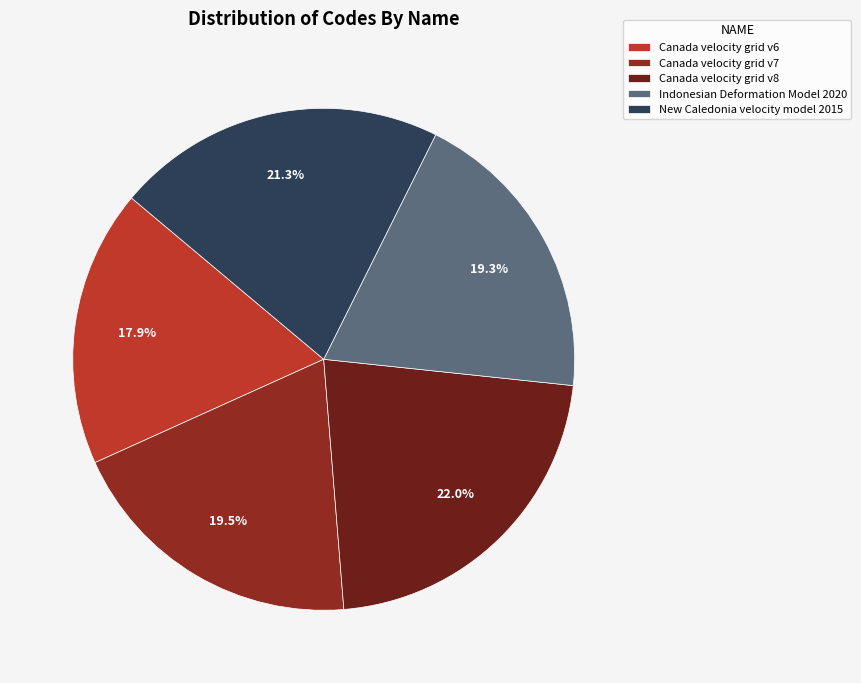

To the nearest percent, what percentage of the pie is New Caledonia velocity model 2015?

21%